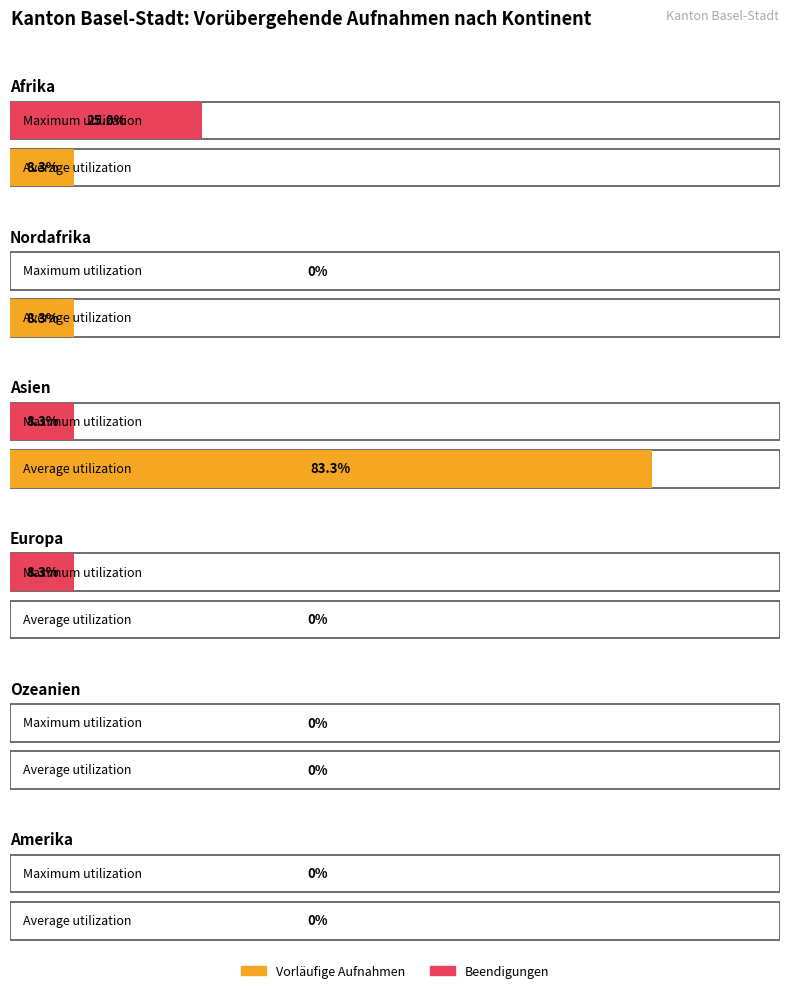

At which category is the sum across all series the highest?

Asien